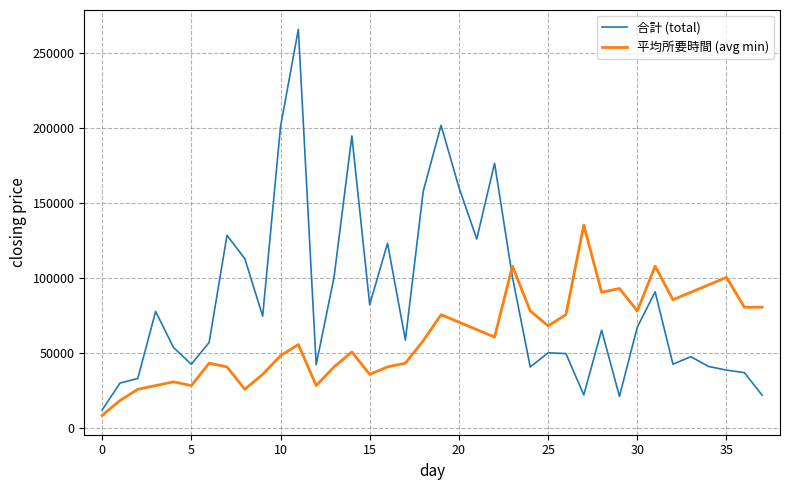

What is the difference between the maximum and minimum values in the 平均所要時間 (avg min) series?

126685.0